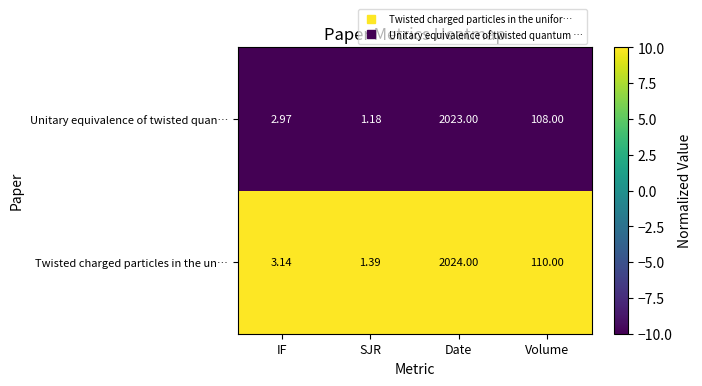

Where is Unitary equivalence of twisted quan… nearest to the value 1012?

Volume